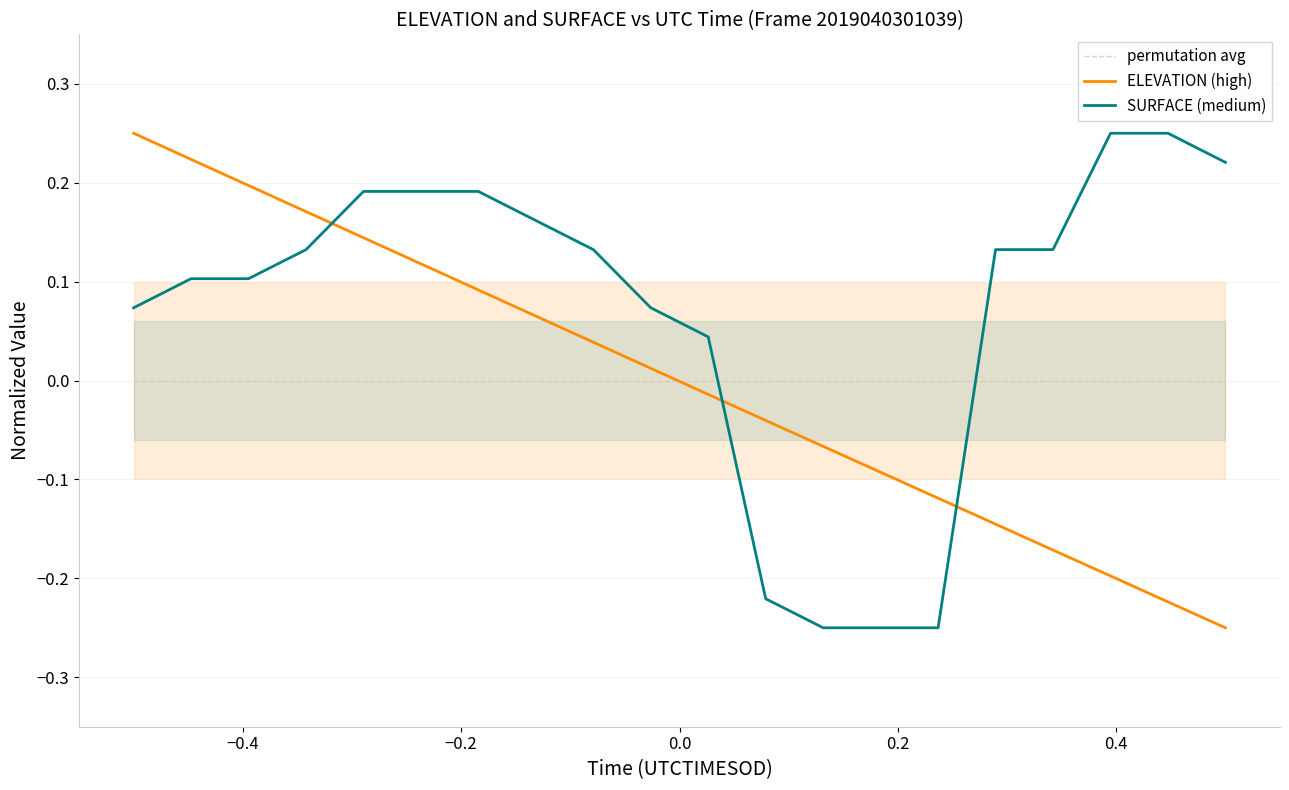

How many intersections are there between SURFACE (medium) and ELEVATION (high)?

3